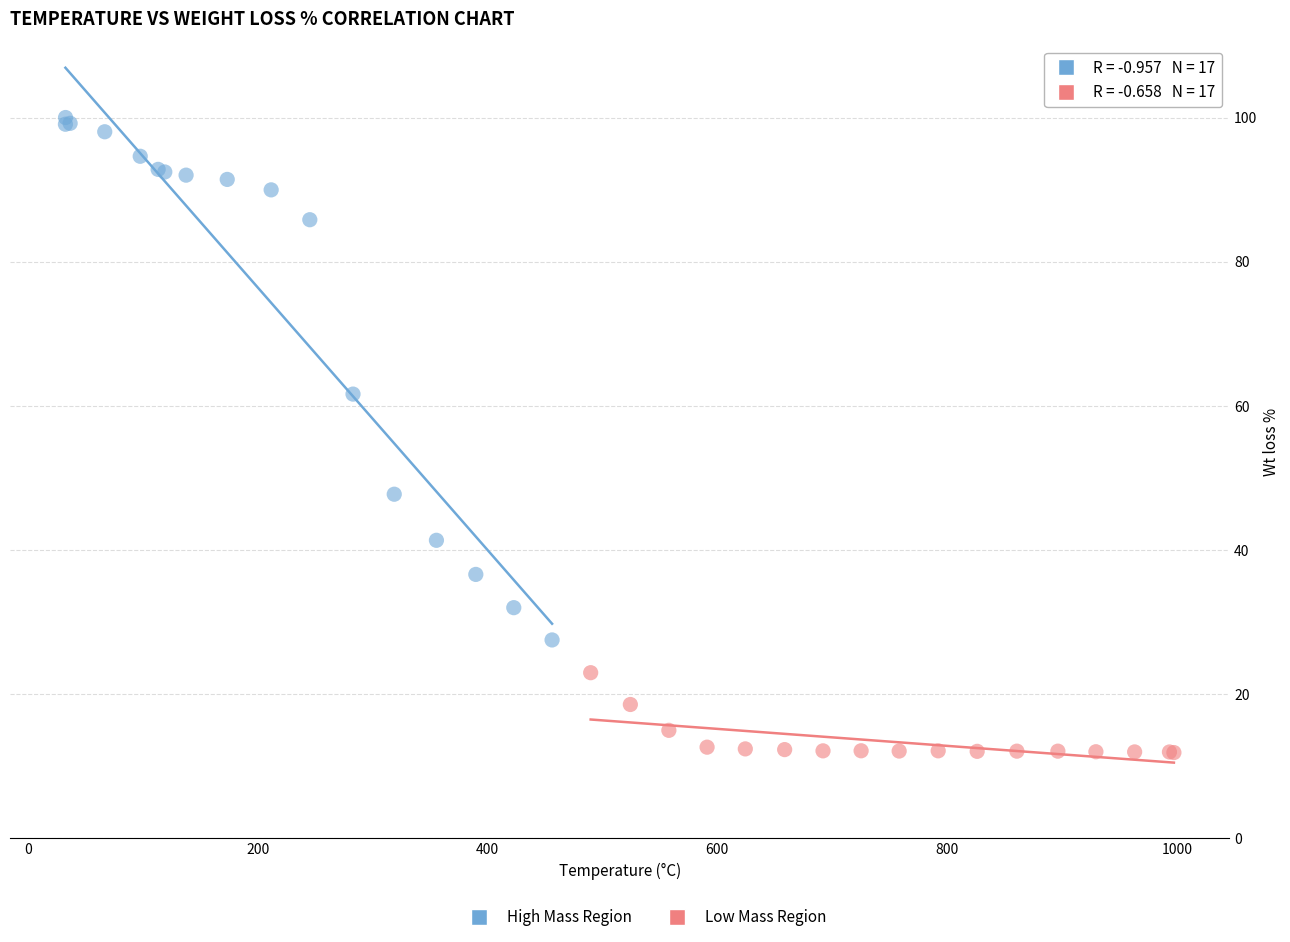

Which series contains the highest Y value?

High Mass Region